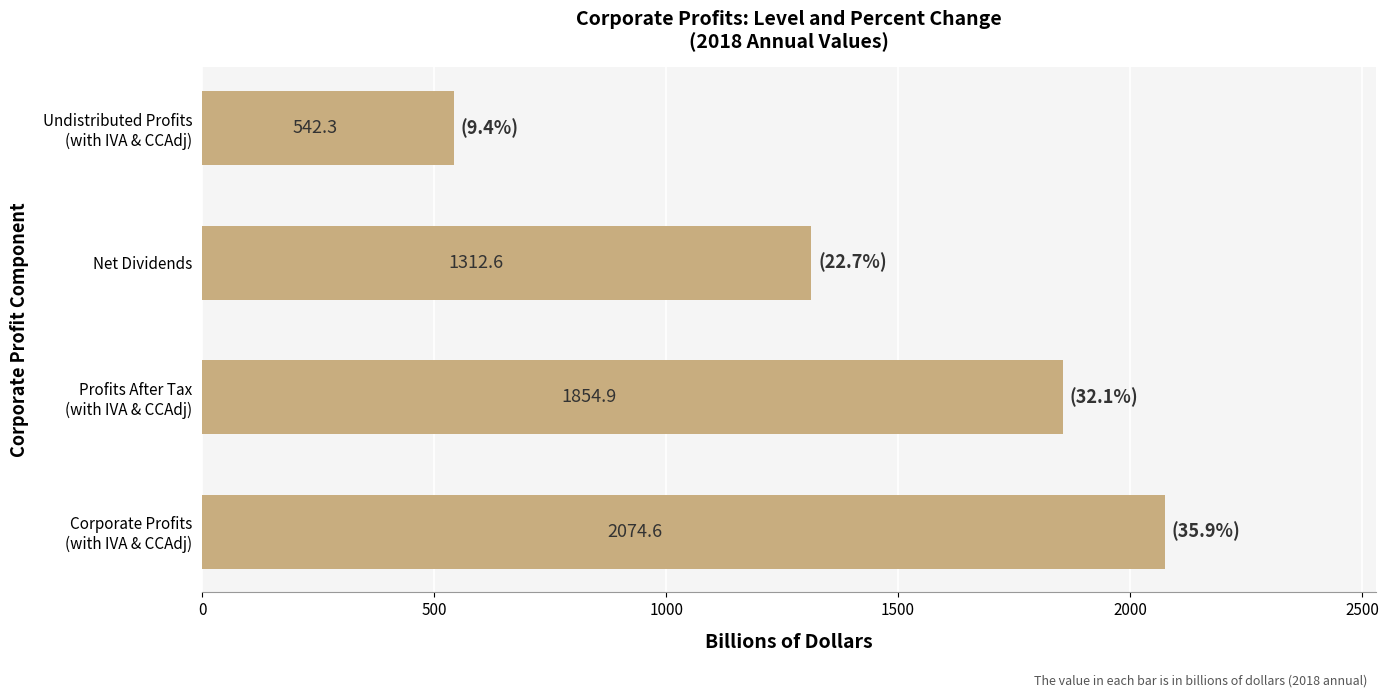

True or false: the data shows 1312.6 at Net Dividends.

True